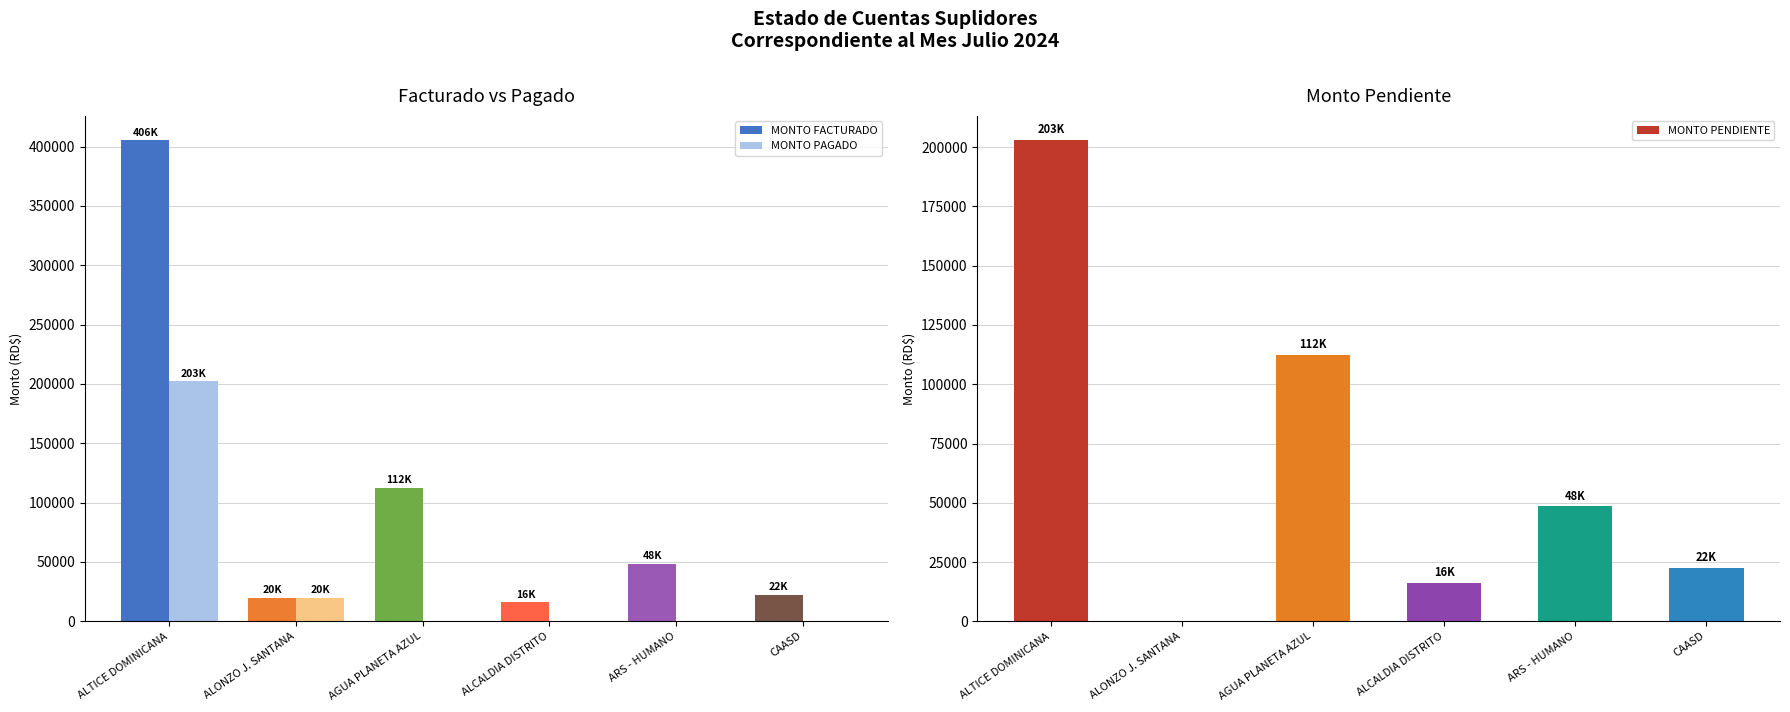

What are all the series names shown in the legend?

MONTO FACTURADO, MONTO PAGADO, MONTO PENDIENTE